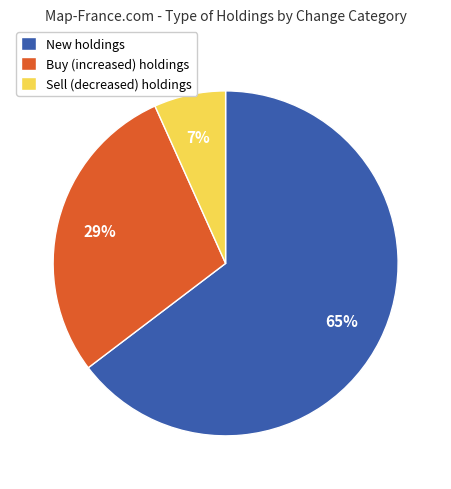

To the nearest percent, what is the average slice percentage?

33%